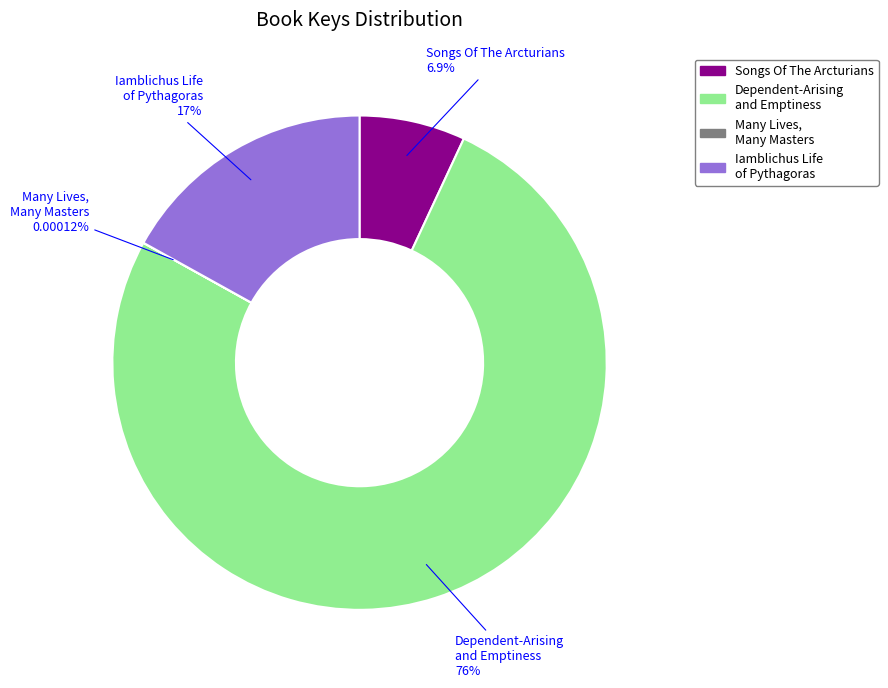

Which category accounts for the majority?

Dependent-Arising and Emptiness